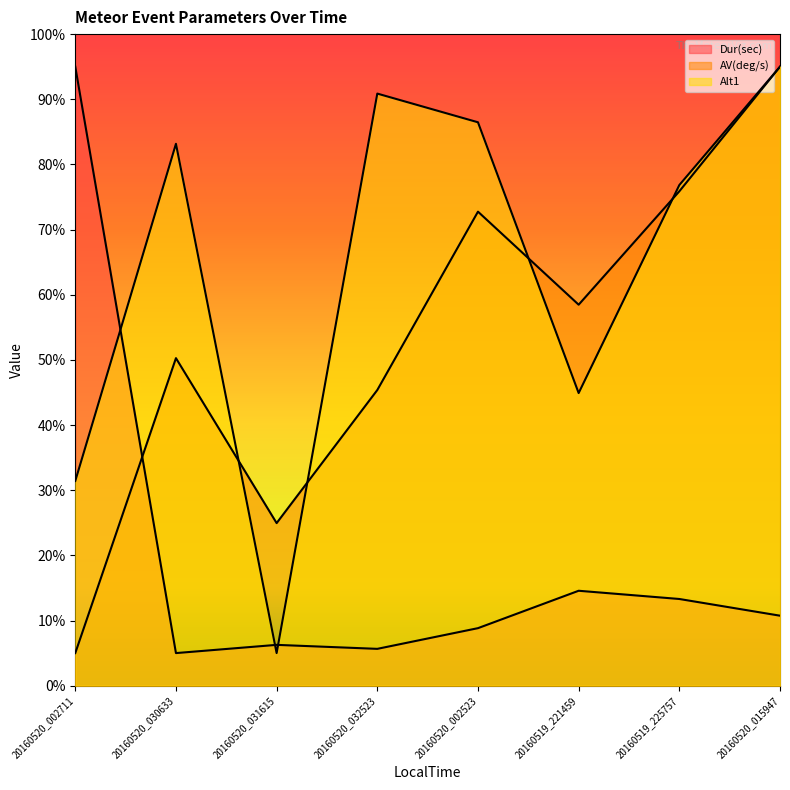

Read the Dur(sec) value at 20160520_002711.

95.0